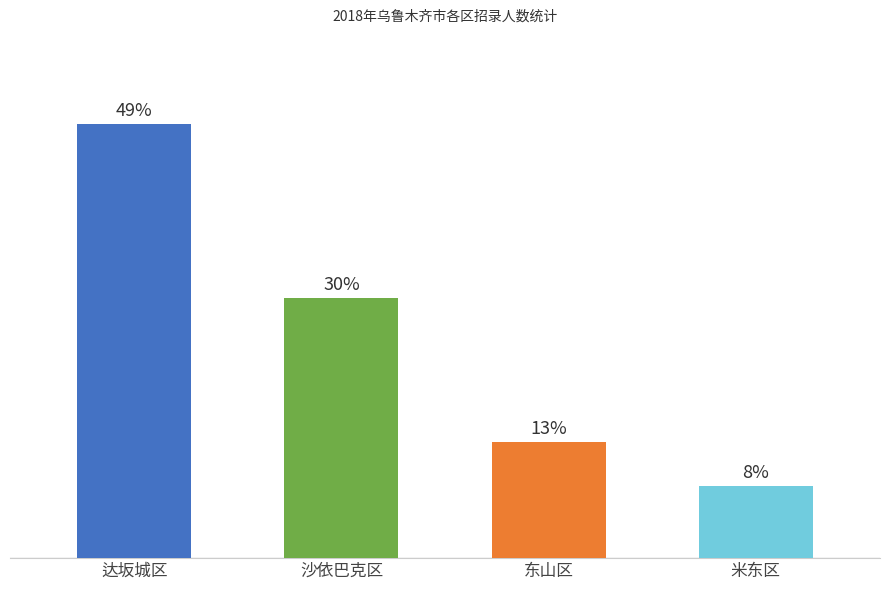

At which category does the chart reach its peak across all series?

达坂城区